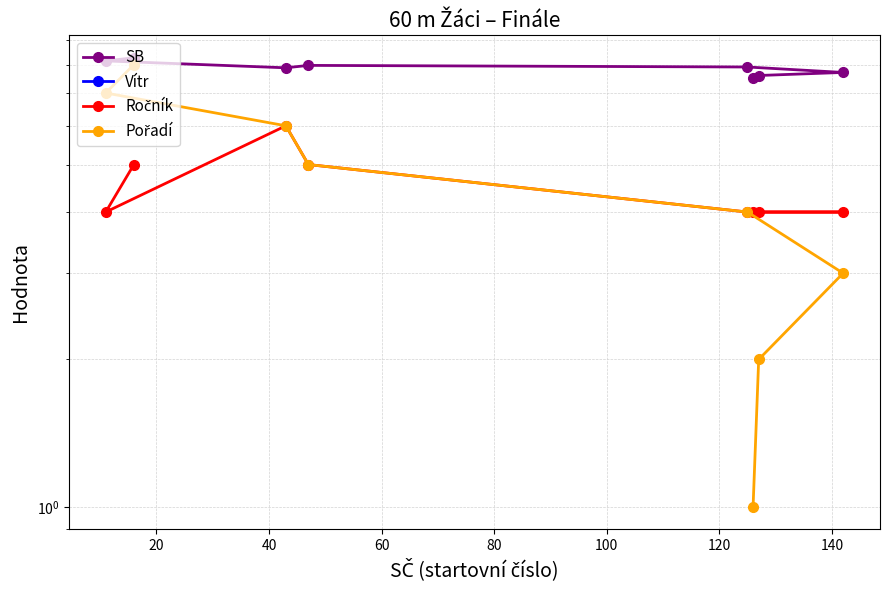

At 100, list the series in order from largest to smallest.

SB, Ročník, Pořadí, Vítr